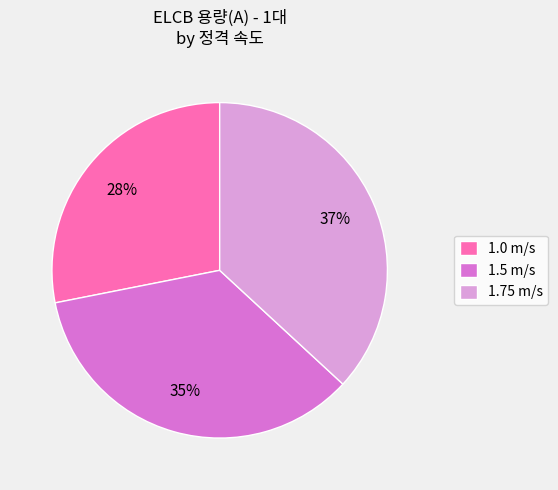

To the nearest percent, what is the combined percentage of 1.0 m/s and 1.5 m/s?

63%